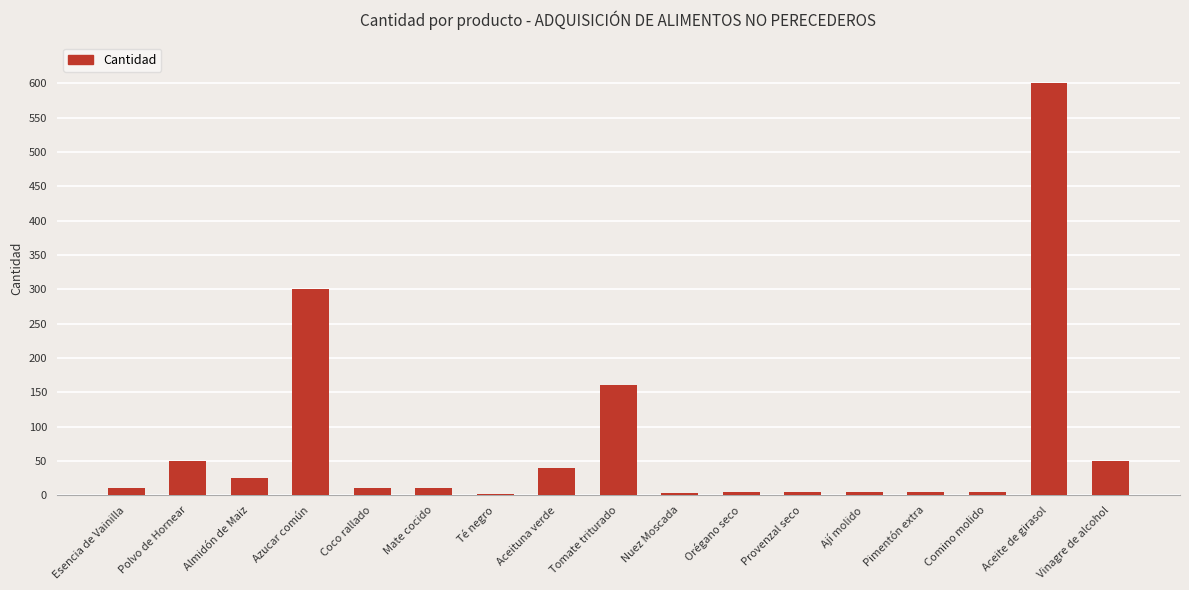

What is the difference between the maximum and minimum values?

598